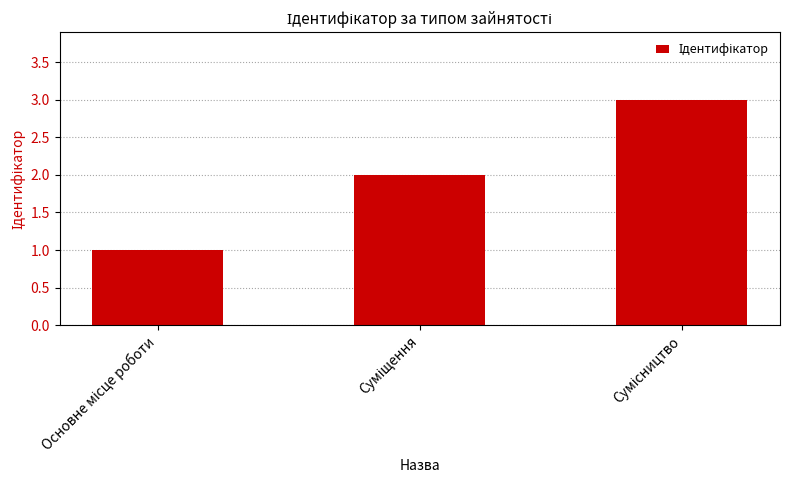

Does the chart contain stacked bars?

No